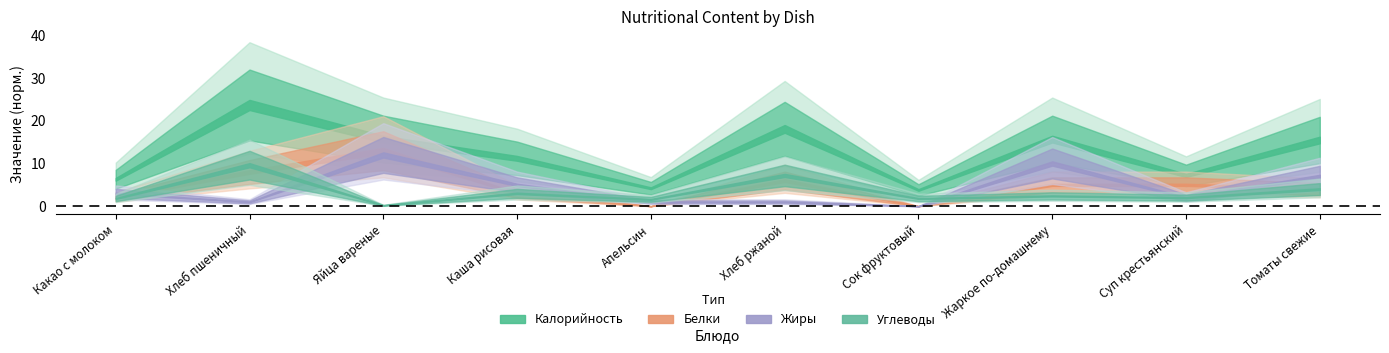

What are all the series names shown in the legend?

Калорийность, Белки, Жиры, Углеводы